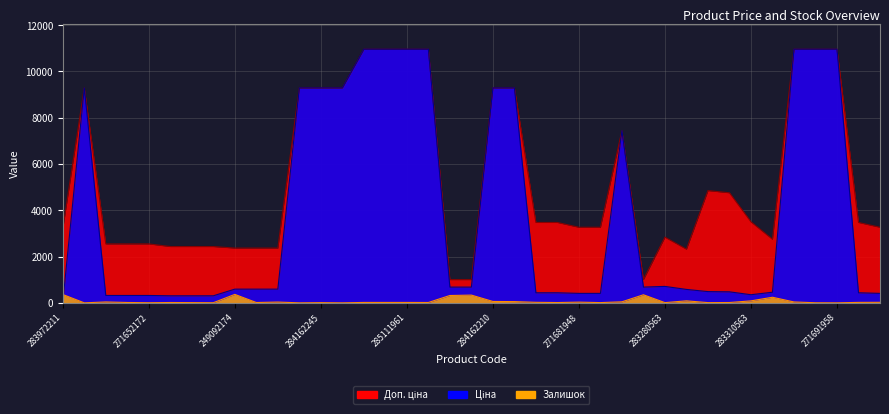

True or false: Залишок and Доп. ціна cross at least once.

False